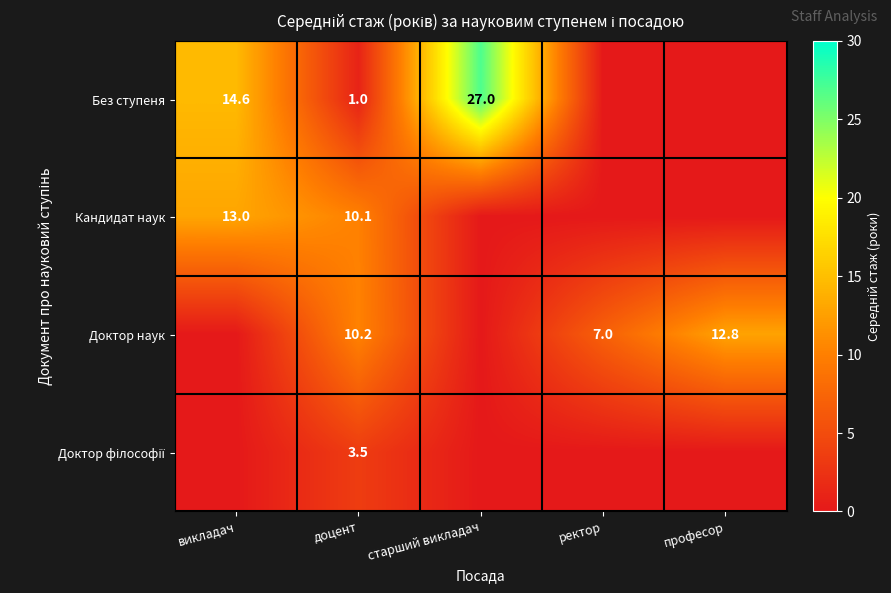

True or false: Доктор наук has a value of 4.7 at ректор.

False